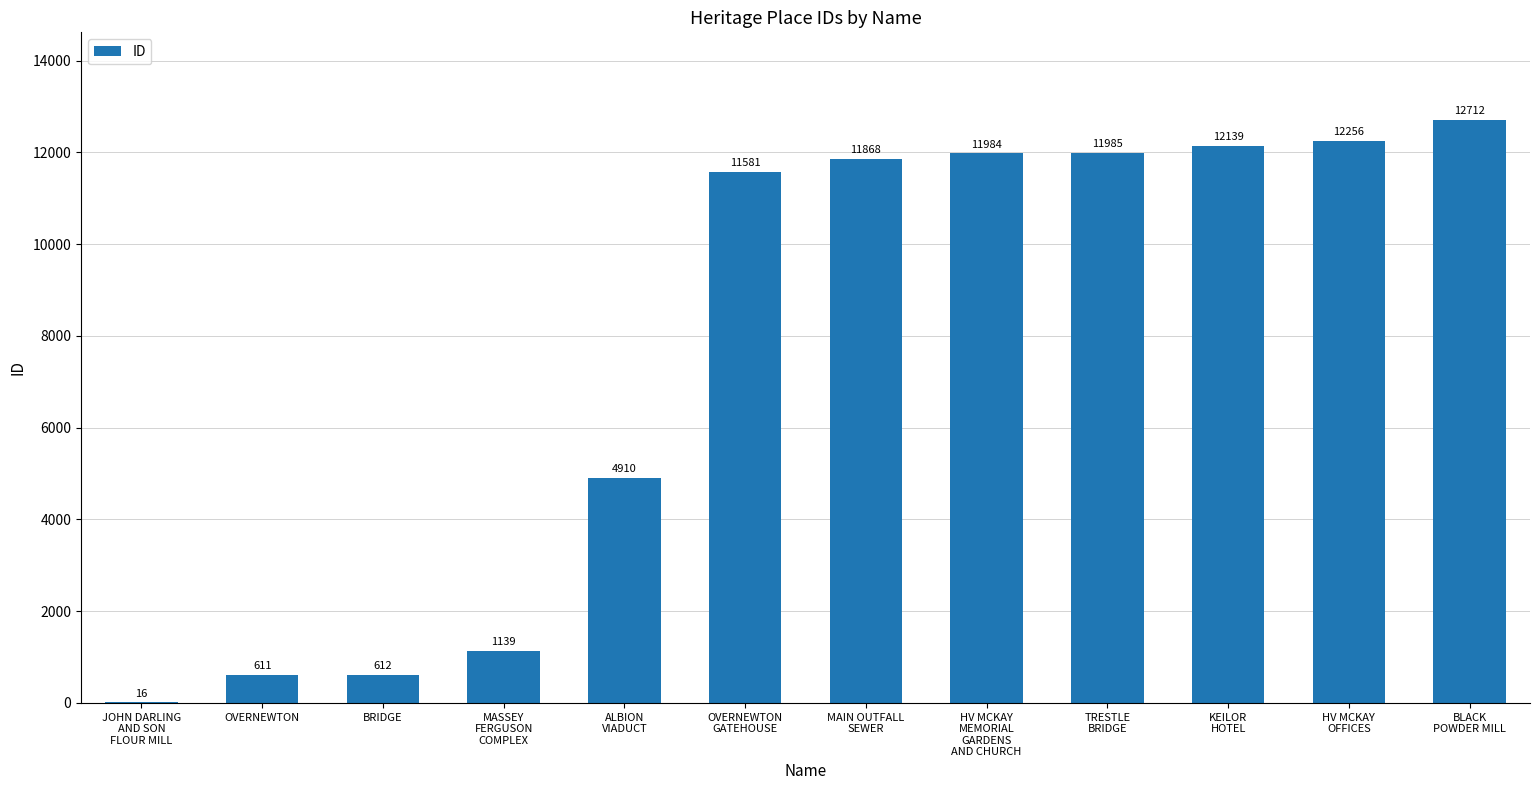

What is the average value?

7651